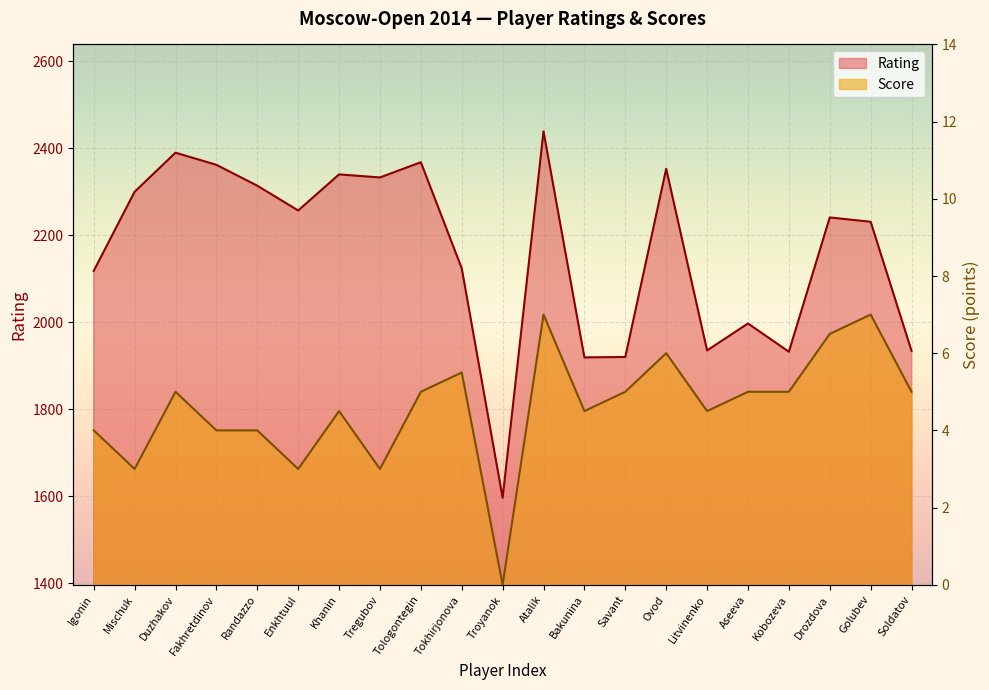

What are all the series names shown in the legend?

Rating, Score